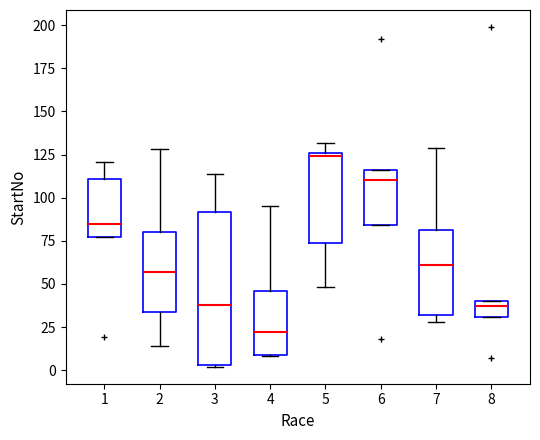

Reading left to right, transcribe this box plot: for each box, give where its median line is, the range the box spans, and where its two whiskers end, as read against the y-axis. The values are not printed on the chart, so give them approximately, as read against the axis.

1: median 85, box 75 to 110, whiskers 75 to 120
2: median 55, box 35 to 80, whiskers 15 to 130
3: median 40, box 5 to 90, whiskers 0 to 115
4: median 20, box 10 to 45, whiskers 10 to 95
5: median 125 (just below the box's upper edge), box 75 to 125, whiskers 50 to 130
6: median 110, box 85 to 115, whiskers 85 to 115
7: median 60, box 30 to 80, whiskers 30 (just below the box's lower edge) to 130
8: median 35, box 30 to 40, whiskers 30 to 40